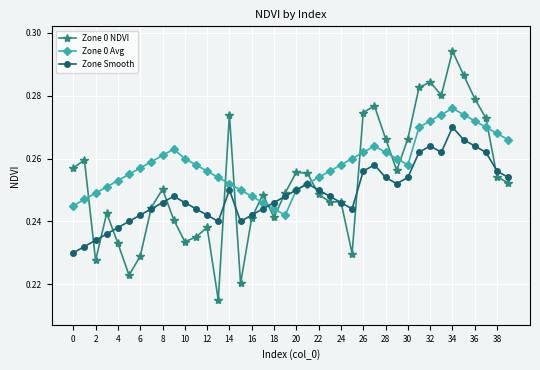

At how many categories does at least one series exceed 0?

40